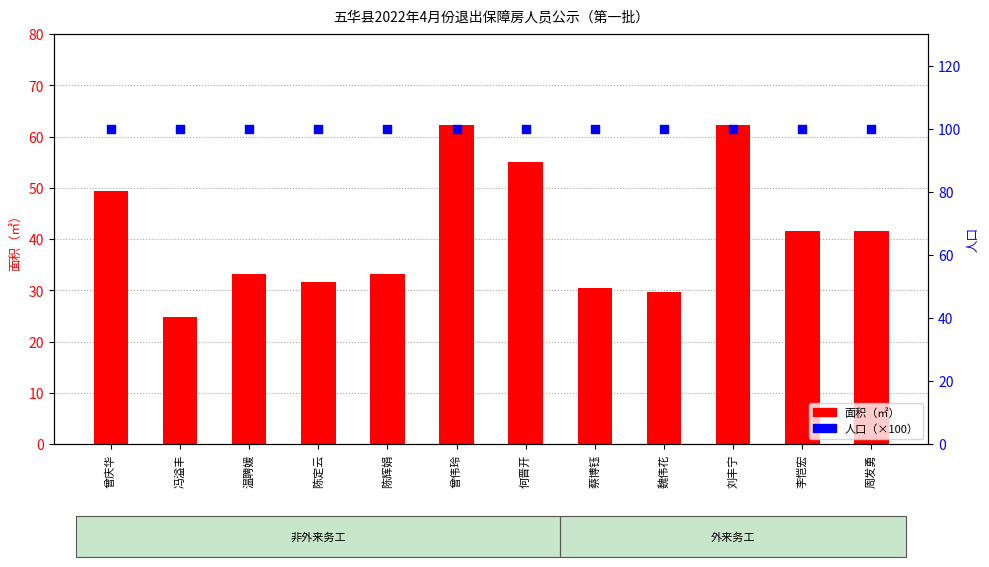

Which series has the widest spread of Y values?

面积（㎡）